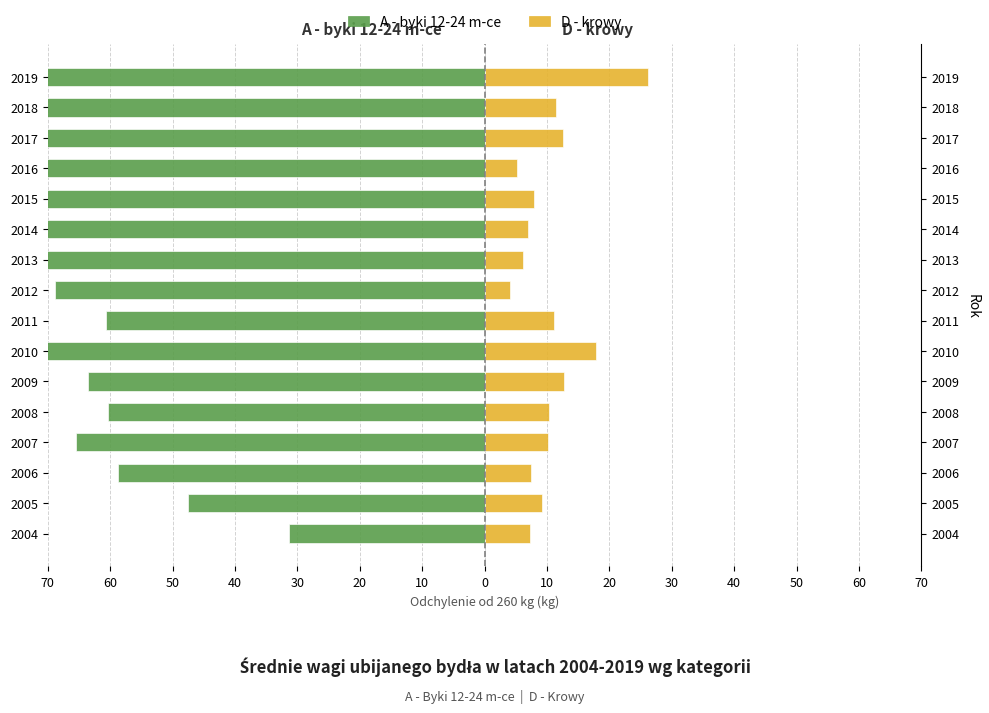

Rank the series by their maximum value, from lowest to highest.

A - byki 12-24 m-ce, D - krowy